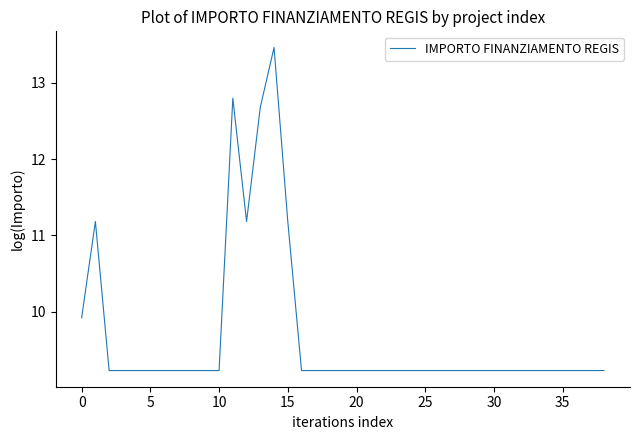

What is the difference between the maximum and minimum values?

4.2